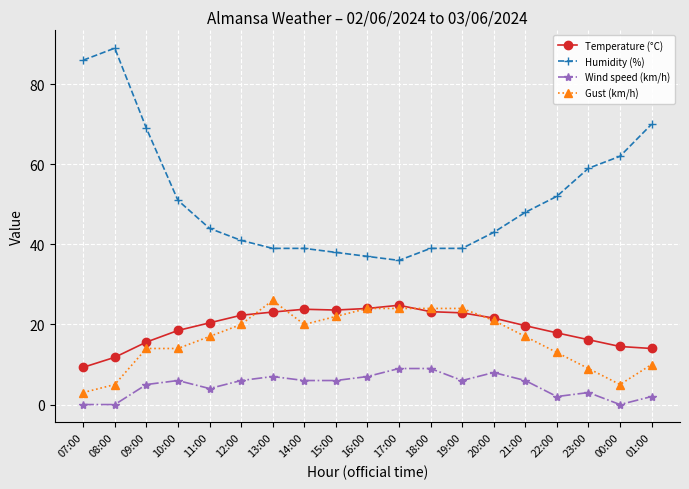

Which series has the largest range (max minus min)?

Humidity (%)